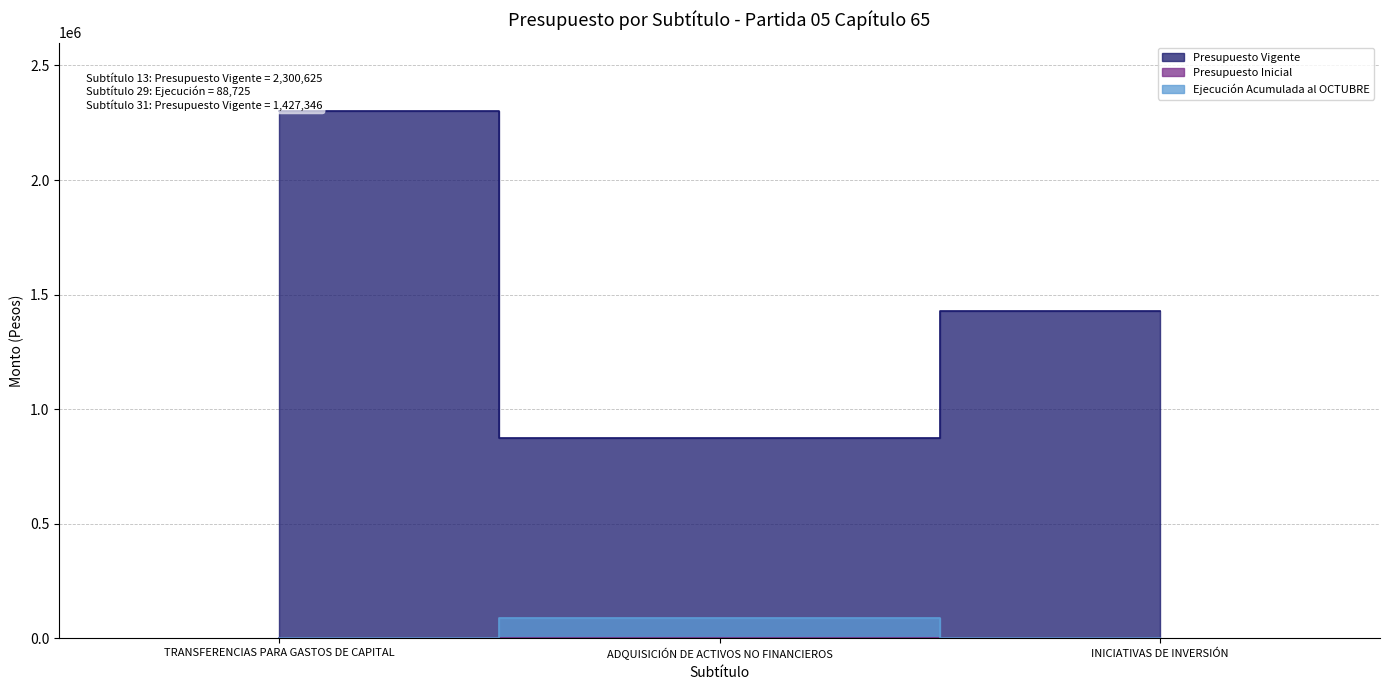

True or false: Ejecución Acumulada al OCTUBRE has a value of 41381 at INICIATIVAS DE INVERSIÓN.

False